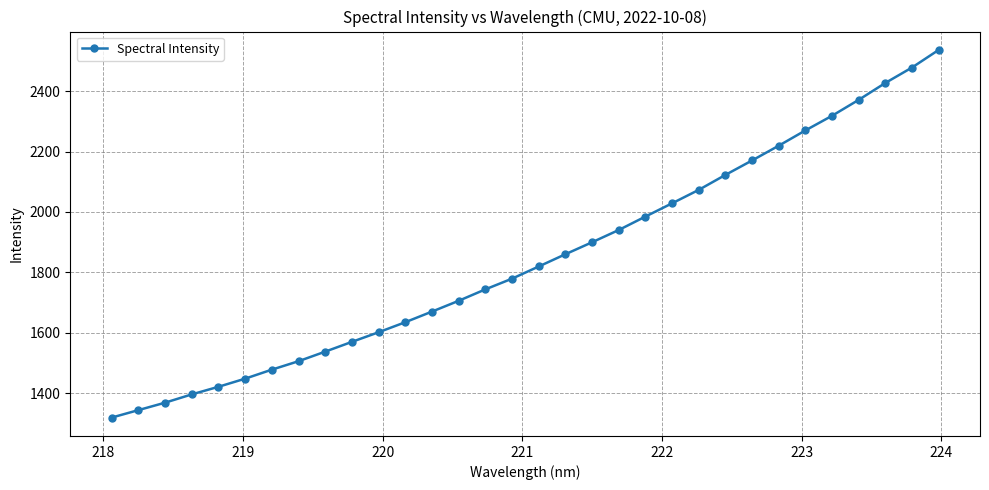

How many data points does each series have?

32